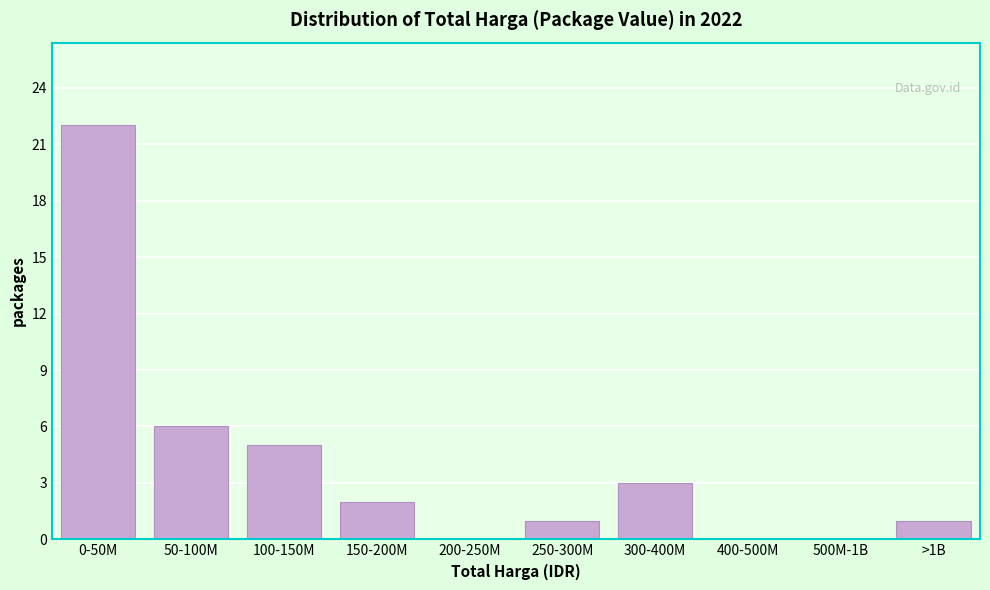

Reading right to left, list all the values displayed in this chart.

>1B=1	500M-1B=0	400-500M=0	300-400M=3	250-300M=1	200-250M=0	150-200M=2	100-150M=5	50-100M=6	0-50M=22